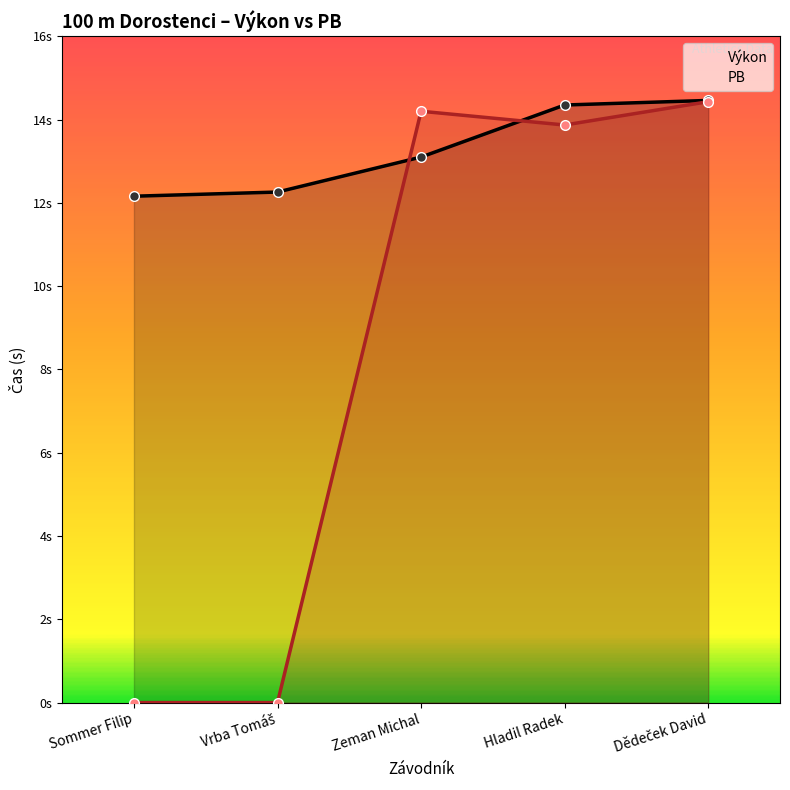

Does the chart display data point markers on the line(s)?

Yes